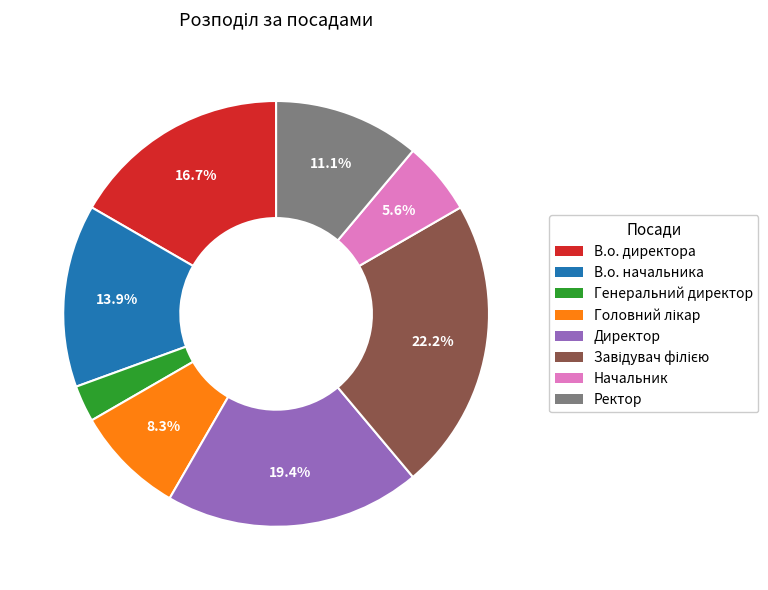

Is the sum of Ректор and В.о. начальника greater than half?

No